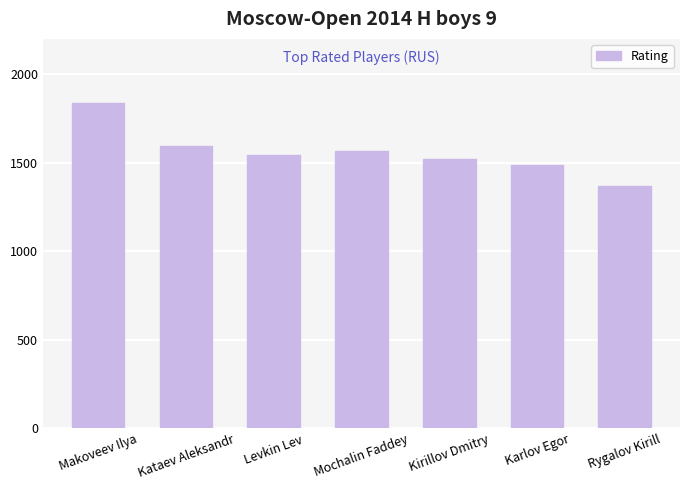

What is the difference between the second highest and minimum values?

230